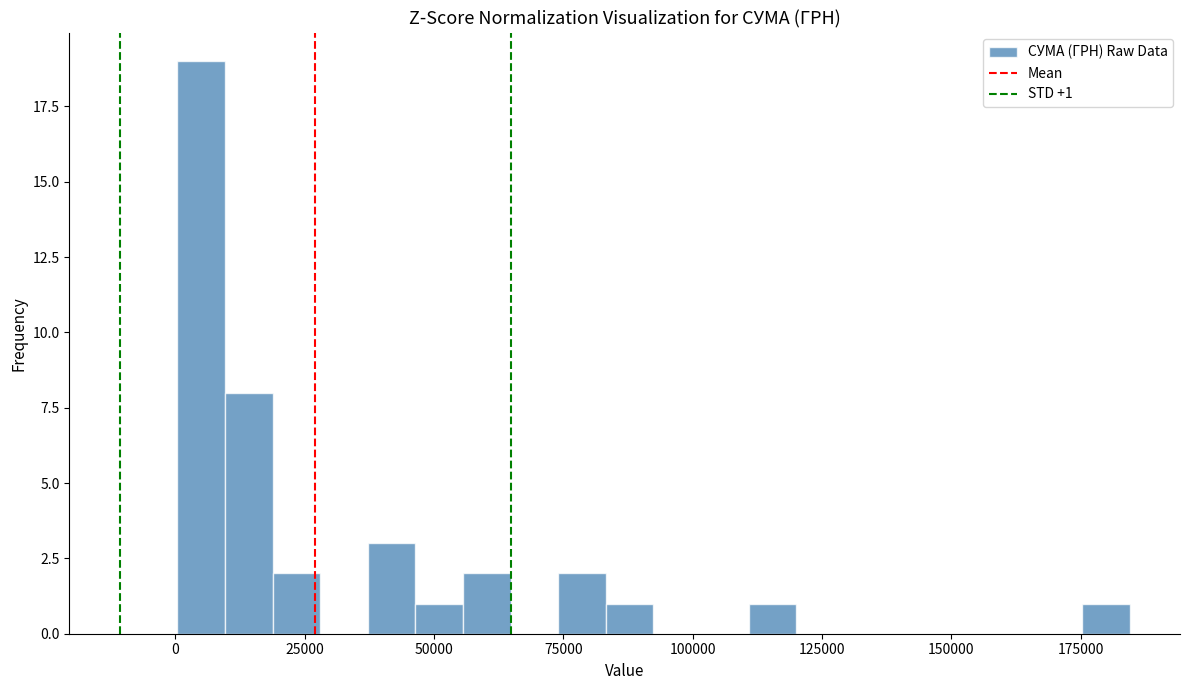

Read against the x-axis, roughly where is the centre of the tallest bar?

5000